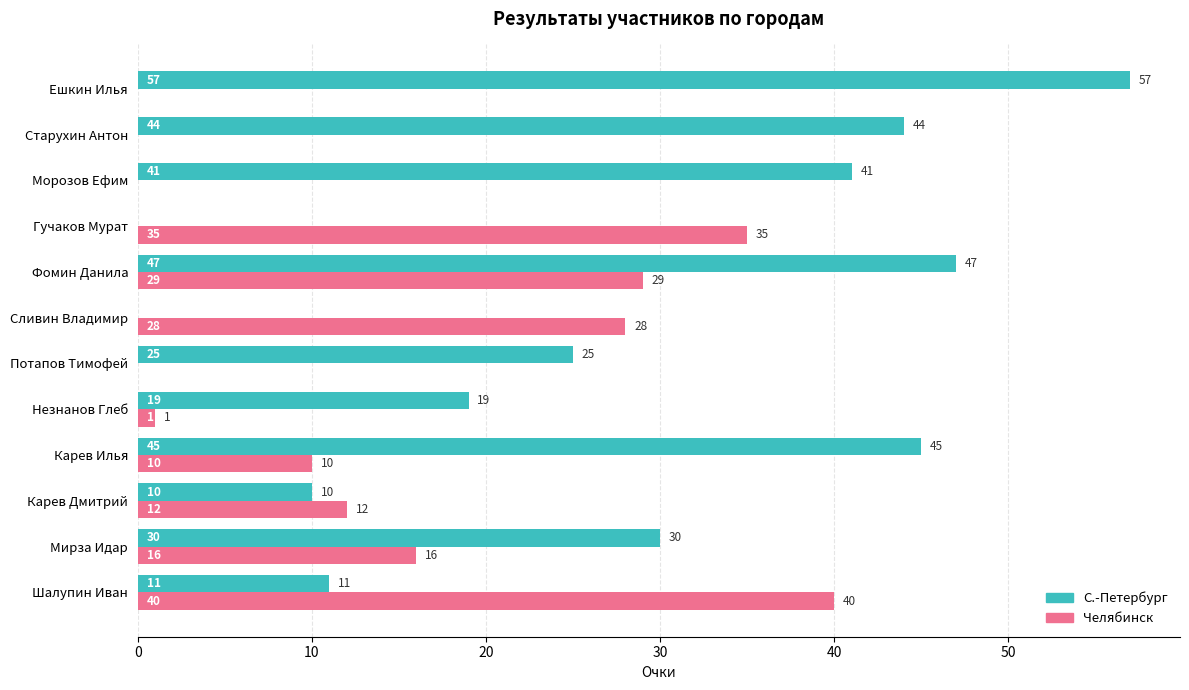

The value of С.-Петербург at Фомин Данила is 9. True or false?

False